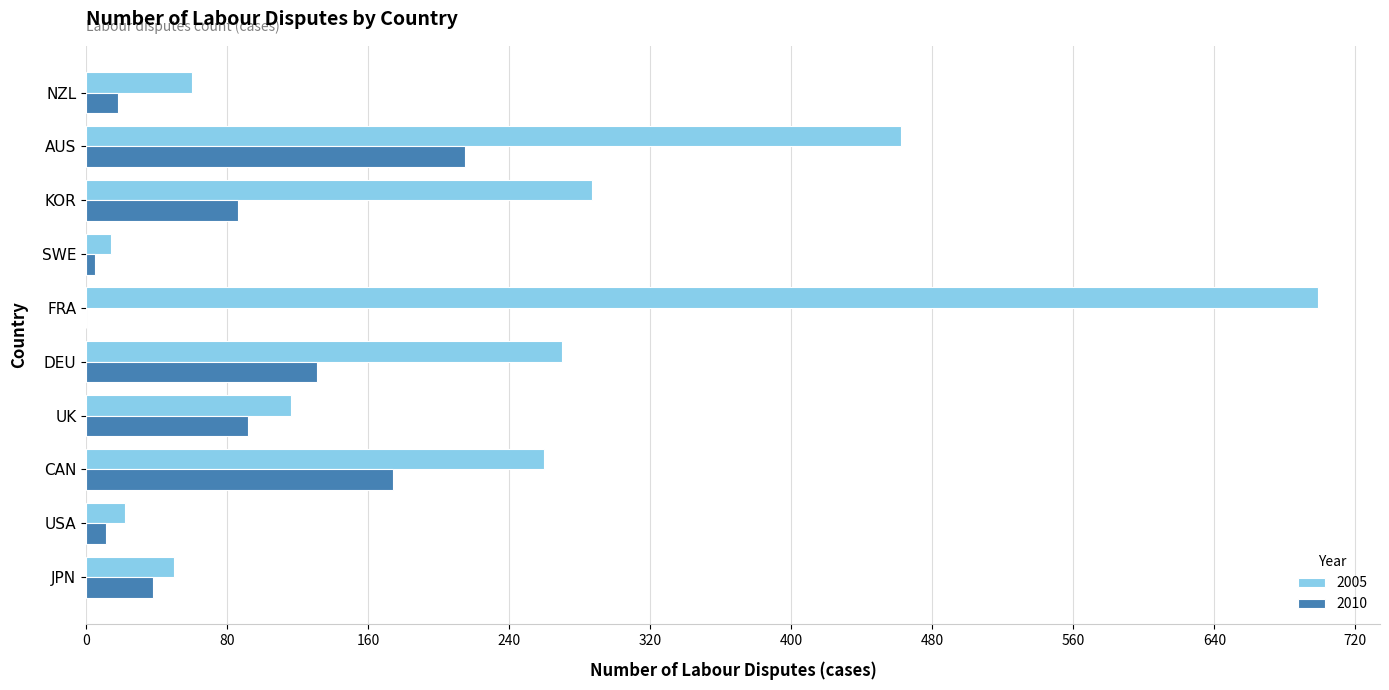

The value of 2005 at JPN is 50. True or false?

True